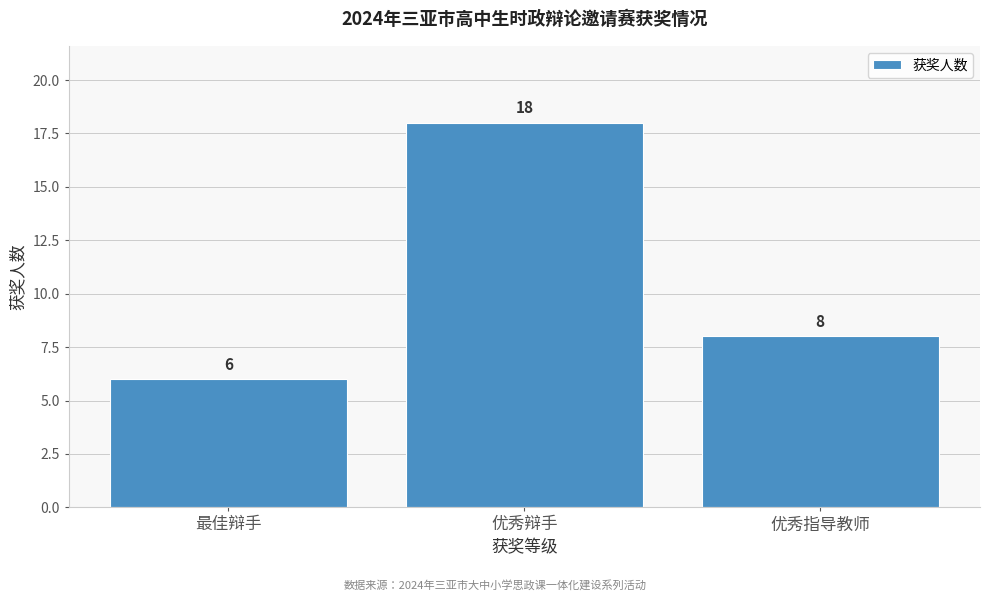

Reading left to right, what are all the values shown in this chart?

6	18	8